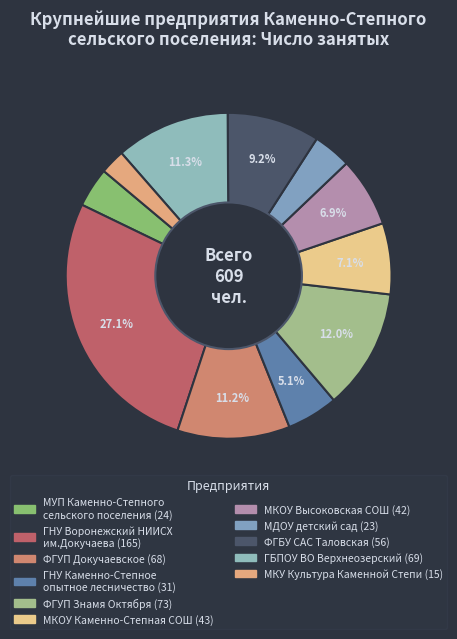

To the nearest percent, what is the average slice percentage?

9%